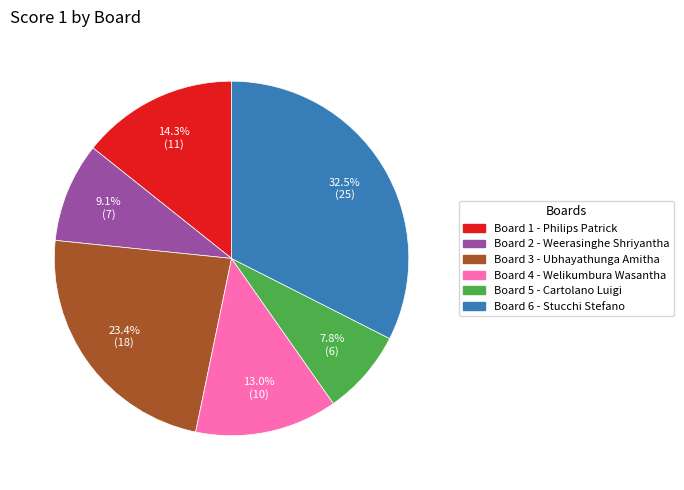

Is there any slice that represents more than half of the pie?

No